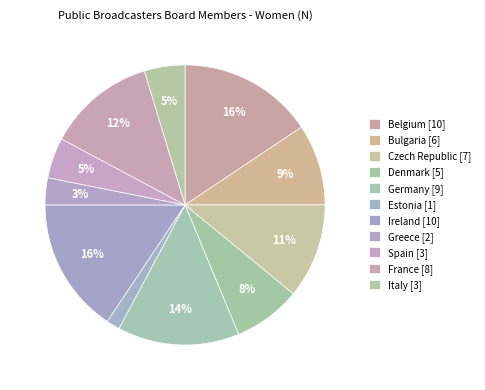

Count the number of slices in the pie.

11